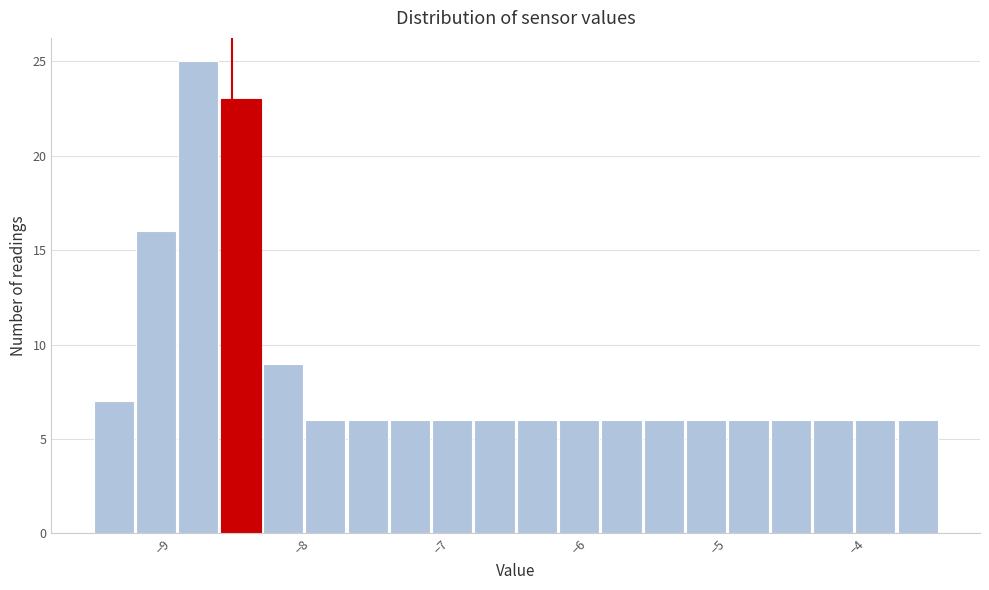

Read against the x-axis, roughly where is the centre of the tallest bar?

-8.7